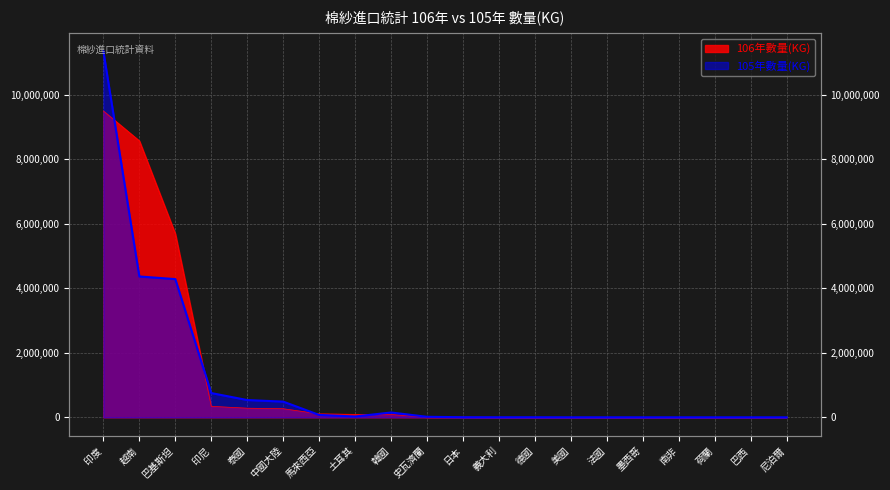

Which series changed the most between 中國大陸 and 美國?

105年數量(KG)